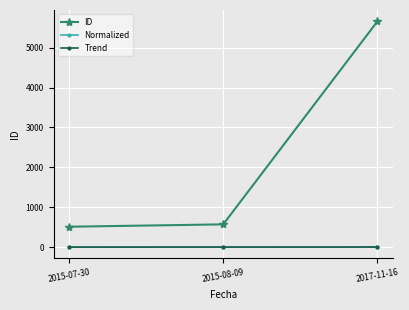

What is the value of the ID point at the 1st from the left?

515.0